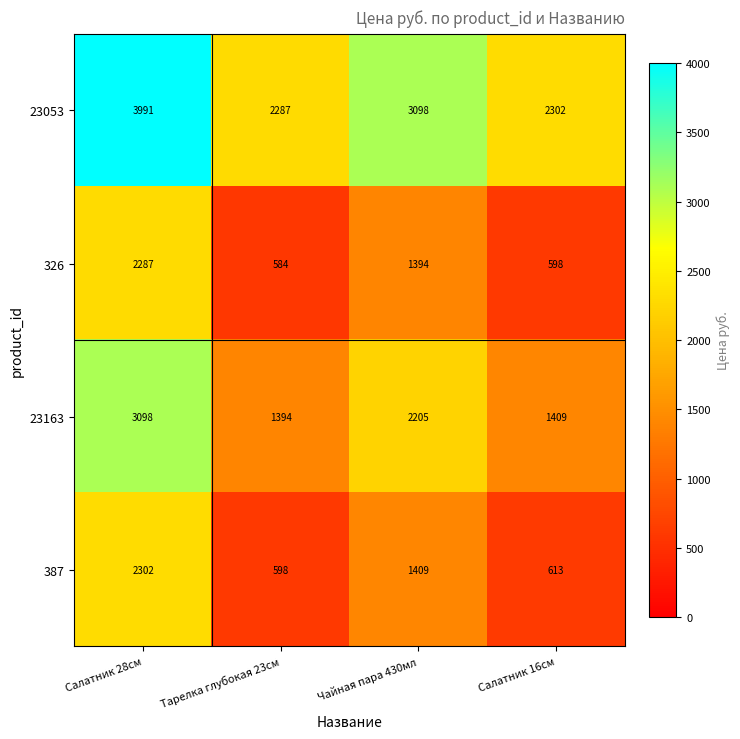

What is the difference between the 387 values at Салатник 28см and Салатник 16см?

1689